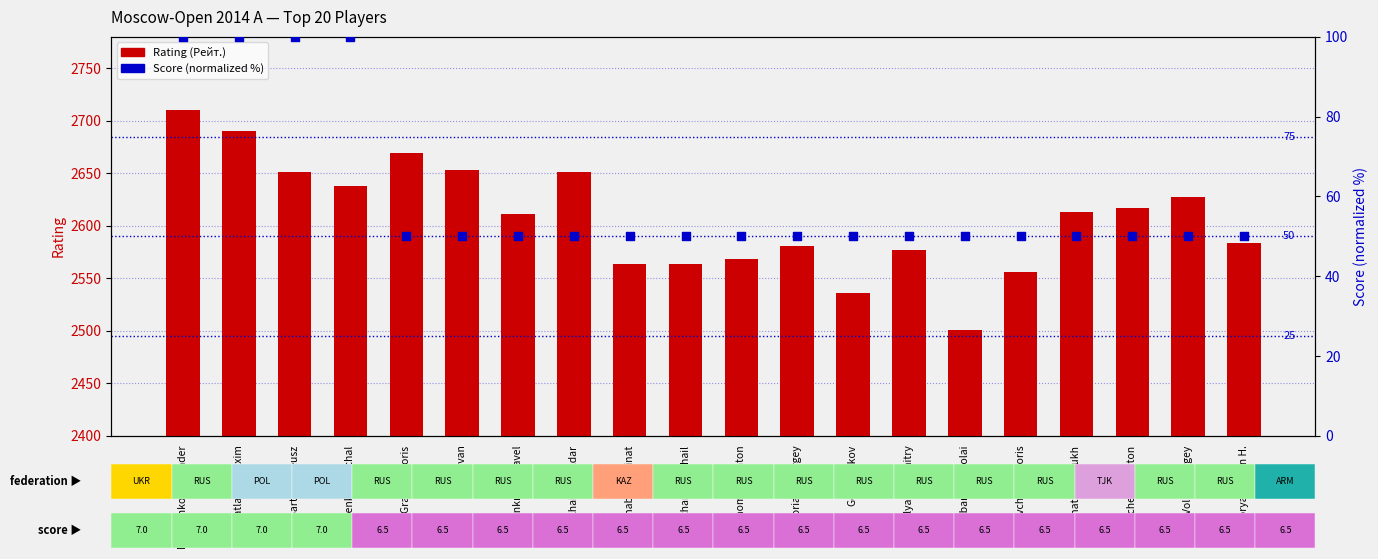

Which series reaches the minimum Y coordinate?

Score (percentile)